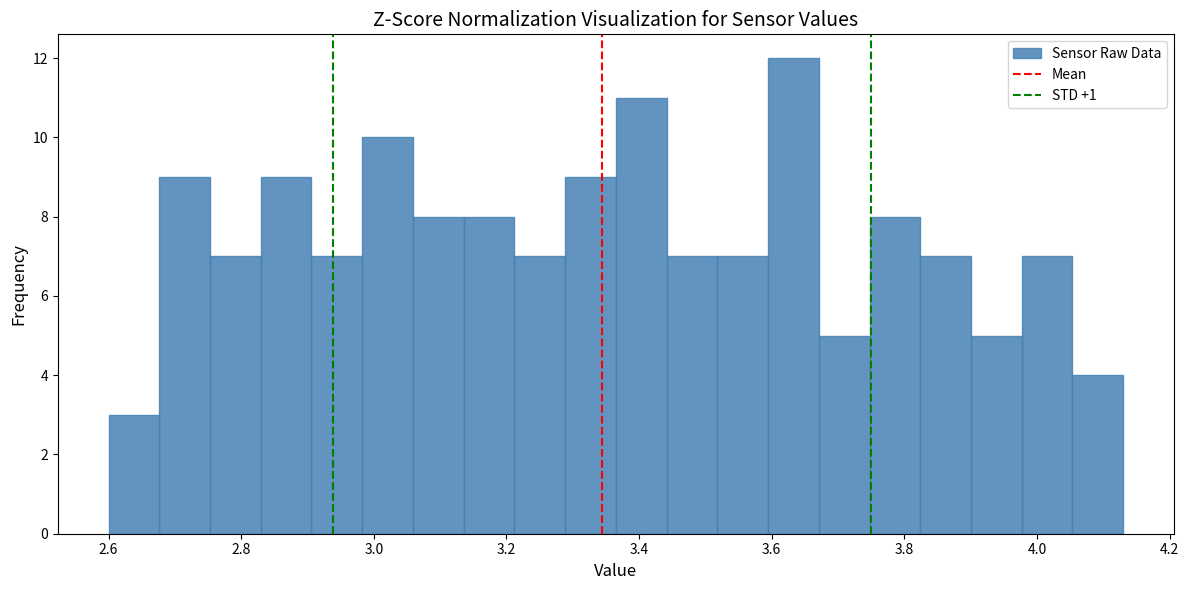

Around what value on the x-axis is the tallest bar? Give the approximate position of its centre, as read against the axis.

3.64